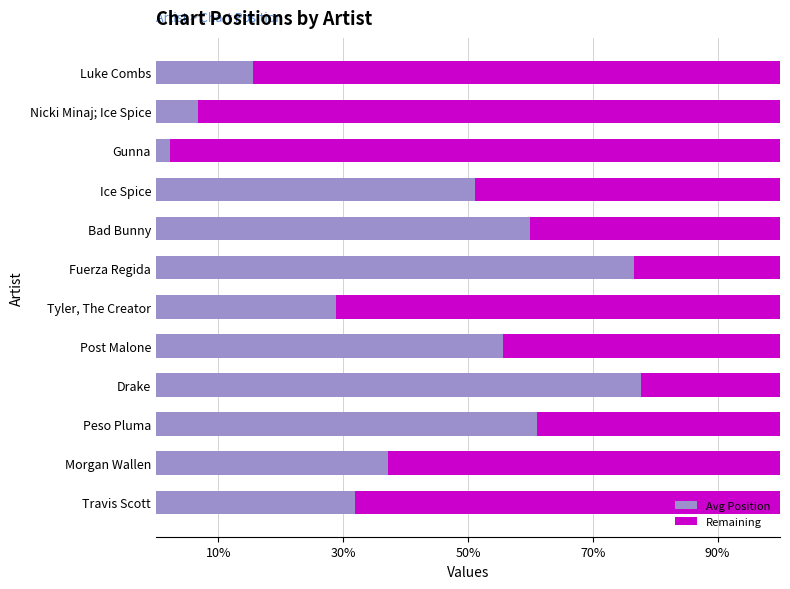

Where is Avg Position nearest to the value 18?

Morgan Wallen